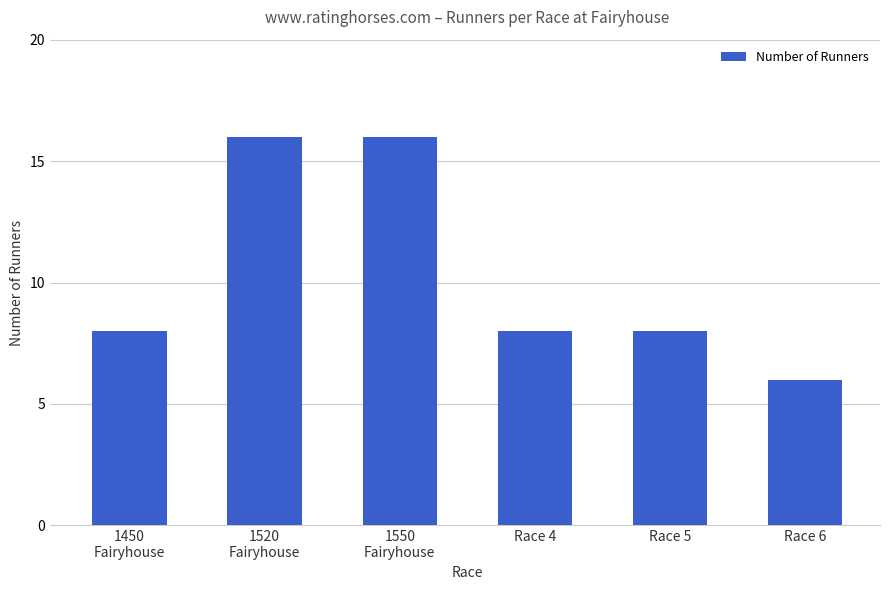

Reading right to left, what are all the values shown in this chart?

Race 6=6	Race 5=8	Race 4=8	1550
Fairyhouse=16	1520
Fairyhouse=16	1450
Fairyhouse=8